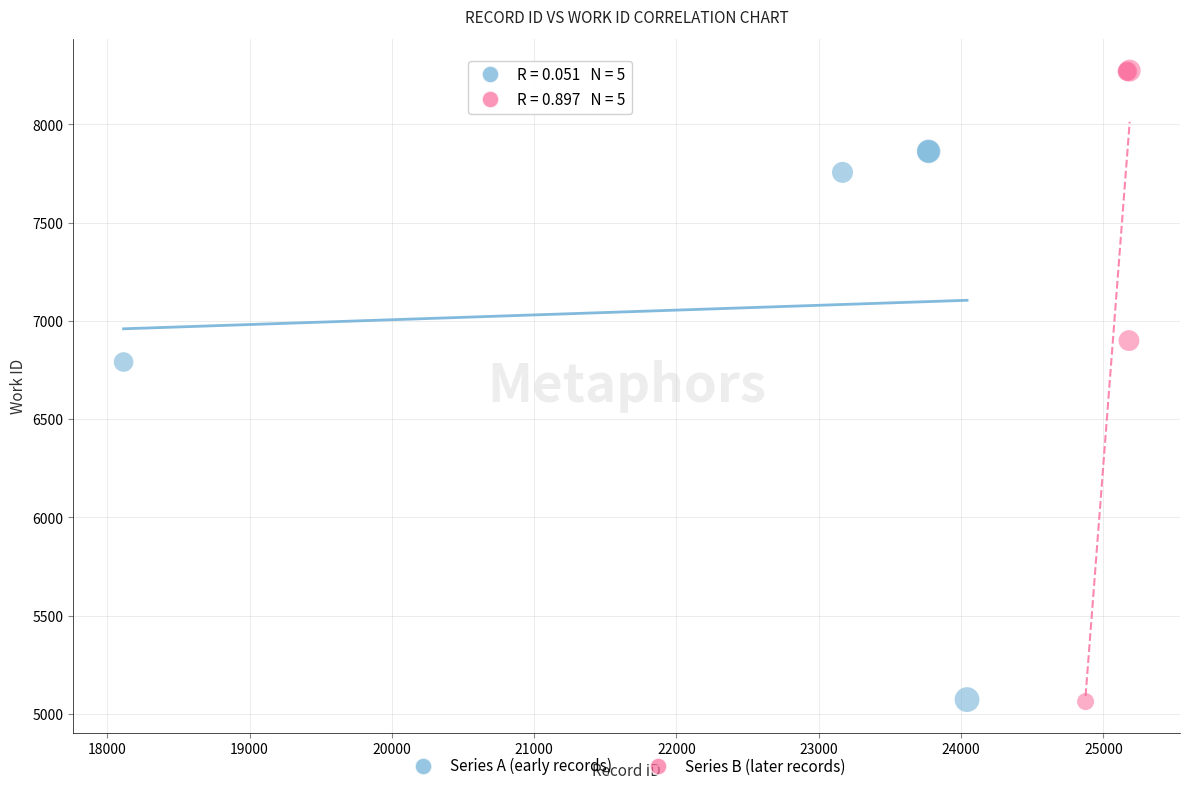

Which series reaches the maximum Y coordinate?

Series B (later records)